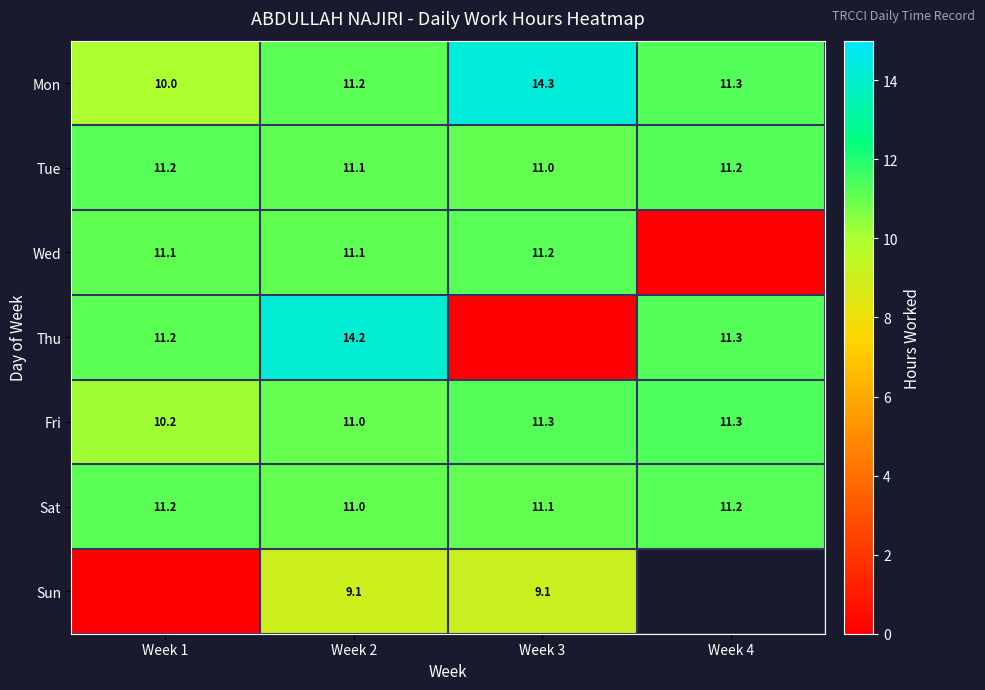

Is the value of Sat at Week 1 greater than the value of Fri at Week 4?

No